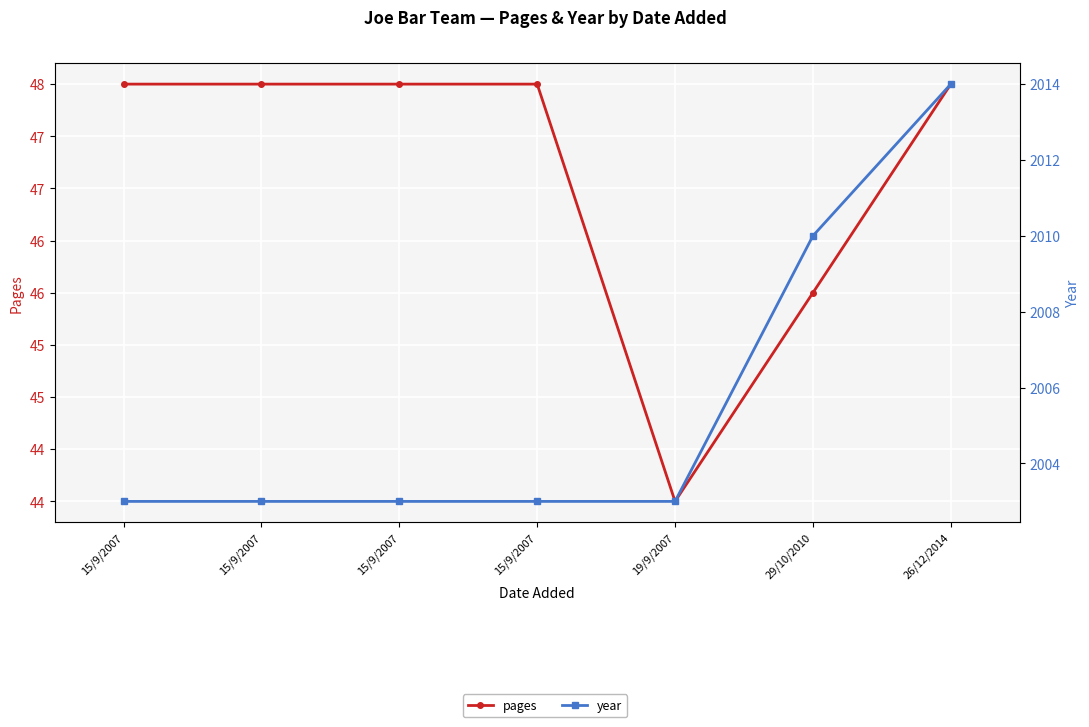

True or false: year has a value of 455 at 15/9/2007.

False